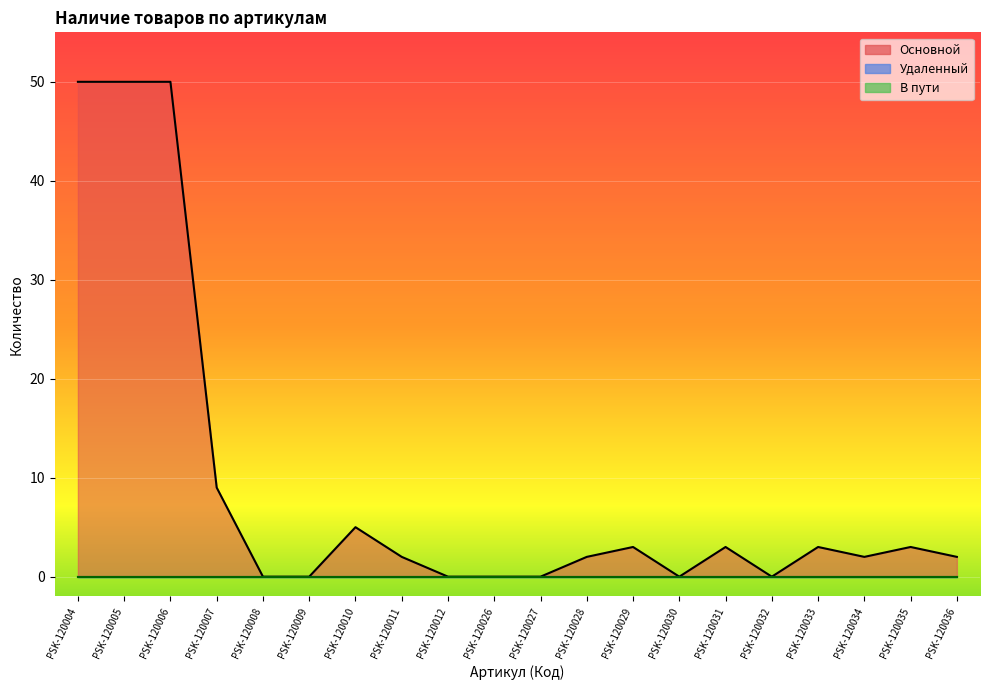

True or false: Основной has more than 1 interior local peaks.

True